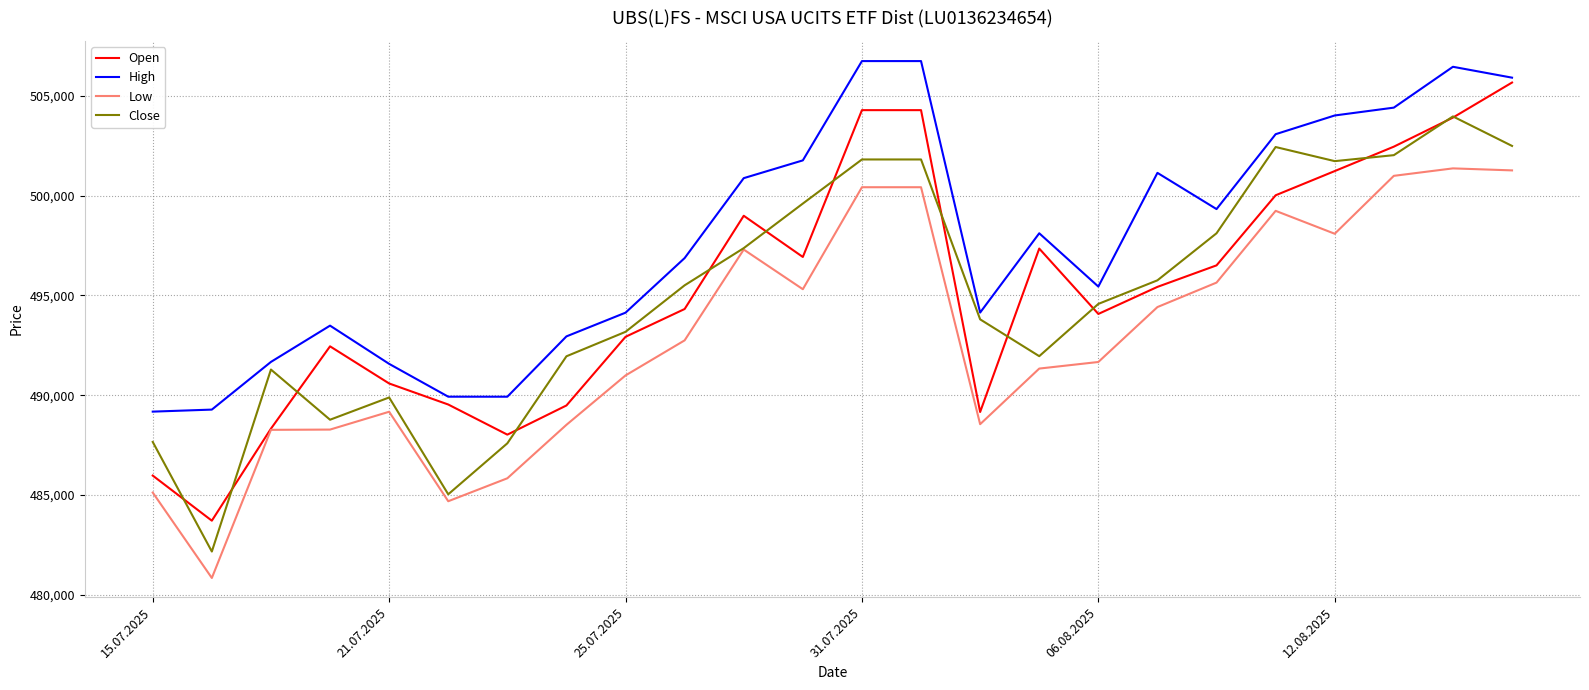

What is the greatest value displayed?

506754